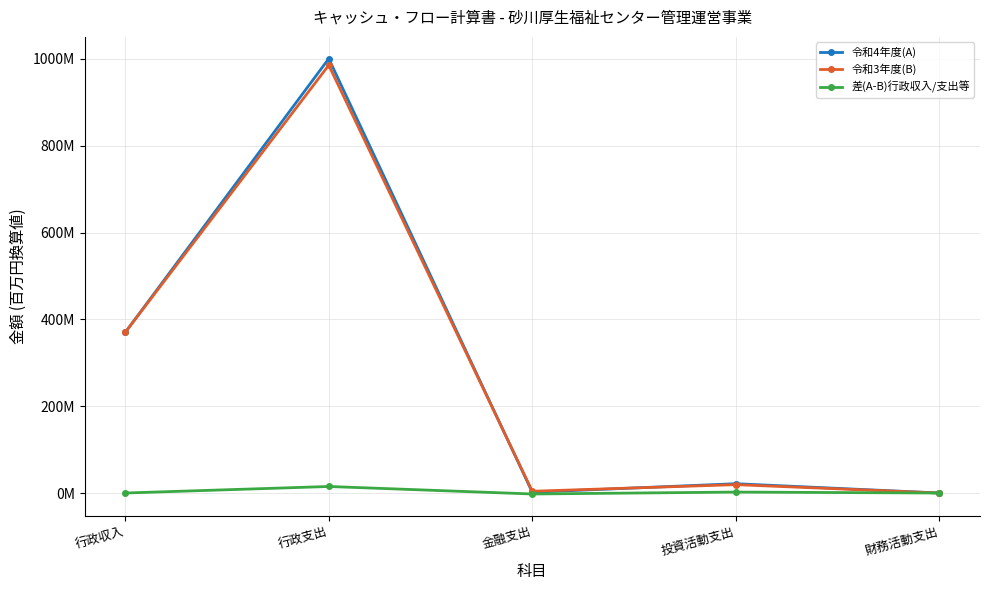

True or false: 令和3年度(B) and 差(A-B)行政収入/支出等 intersect in this chart.

False